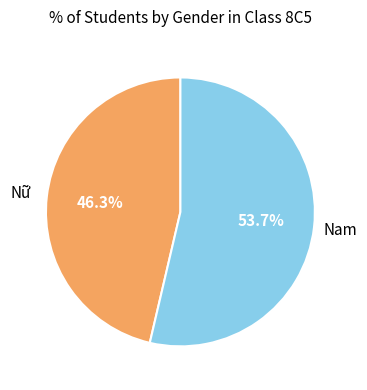

Is there a majority slice in this chart?

Yes